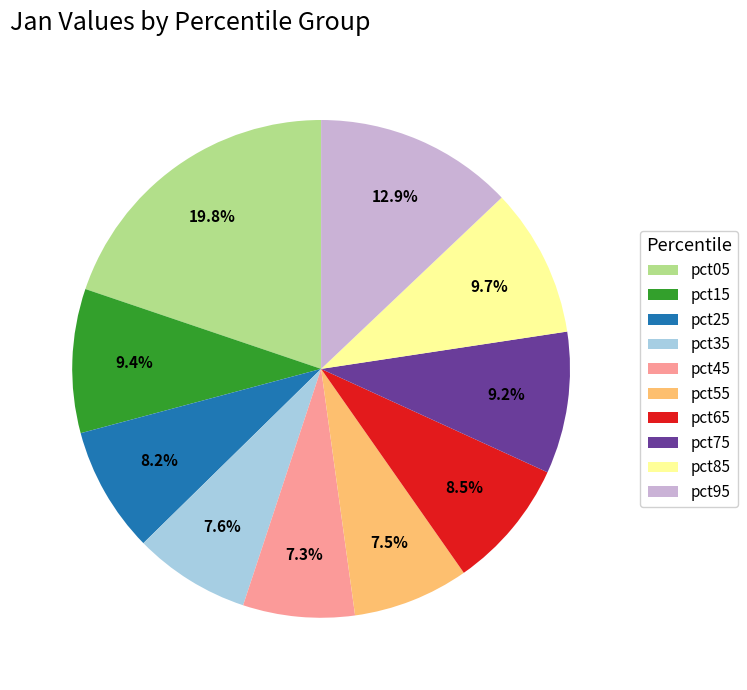

What percentage is NOT represented by pct25?

91.8%